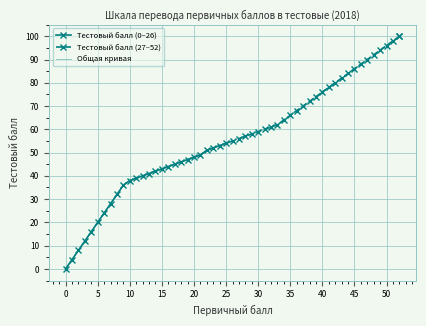

The Тестовый балл (0–26) series shows 89 at 25. True or false?

False